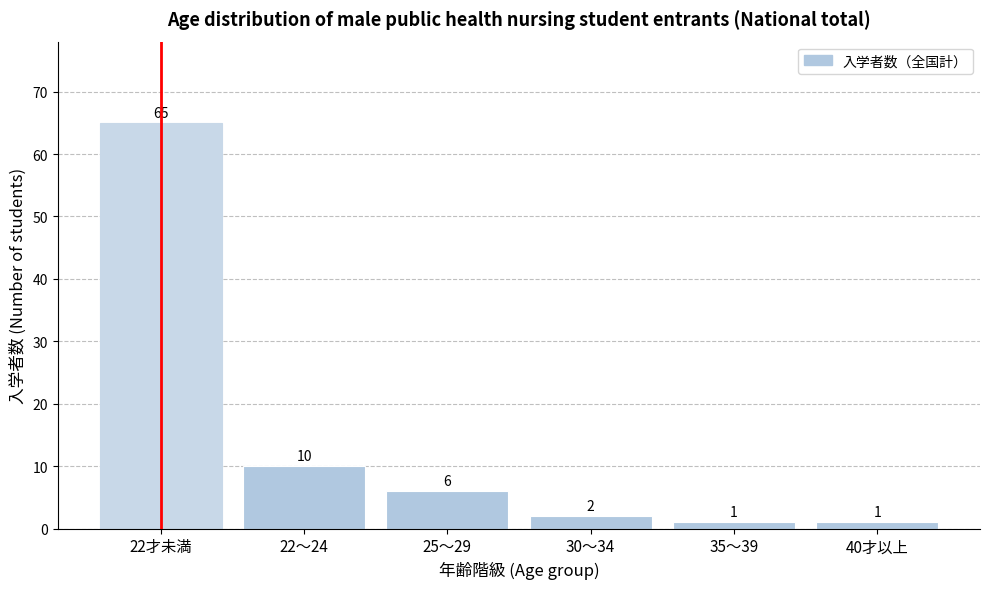

Reading left to right, extract all data points from this chart.

22才未満=65	22～24=10	25～29=6	30～34=2	35～39=1	40才以上=1